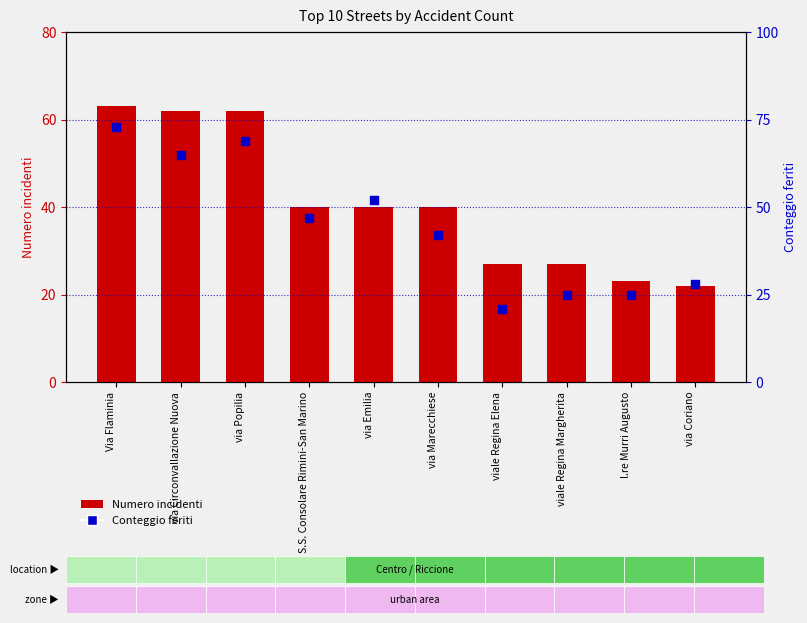

Is the value of Conteggio feriti at viale Regina Margherita greater than the value of Numero incidenti at l.re Murri Augusto?

Yes